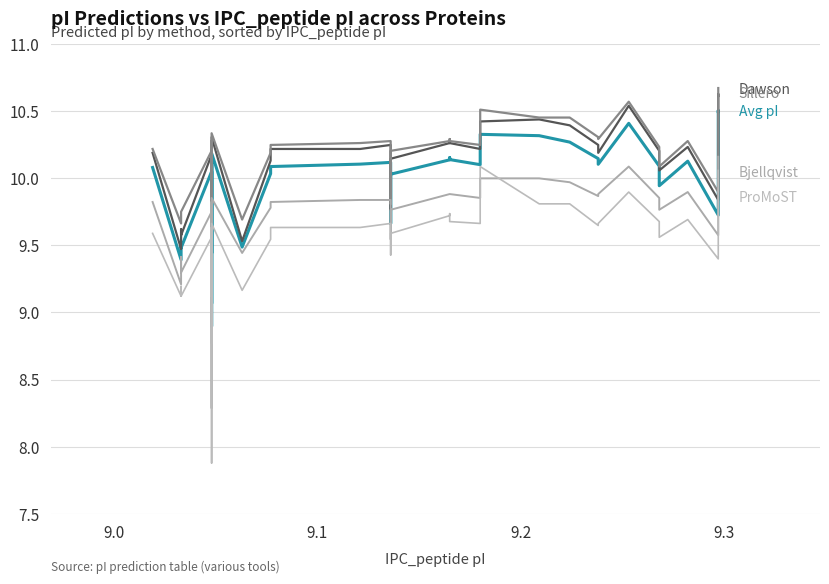

True or false: Sillero has a value of 15.4 at 13.

False